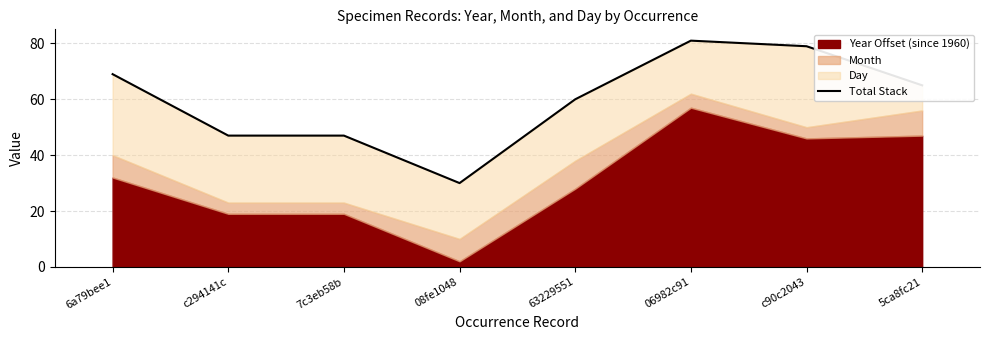

Which has a higher value, 7c3eb58b or 08fe1048?

7c3eb58b